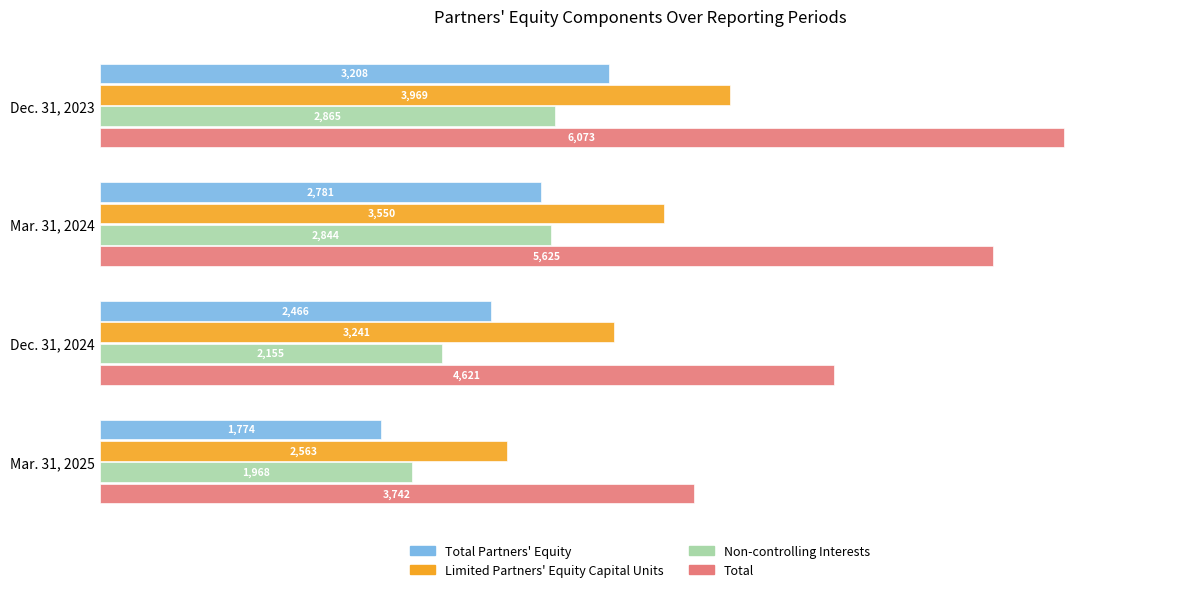

What is the average value of the Limited Partners' Equity Capital Units series?

3331